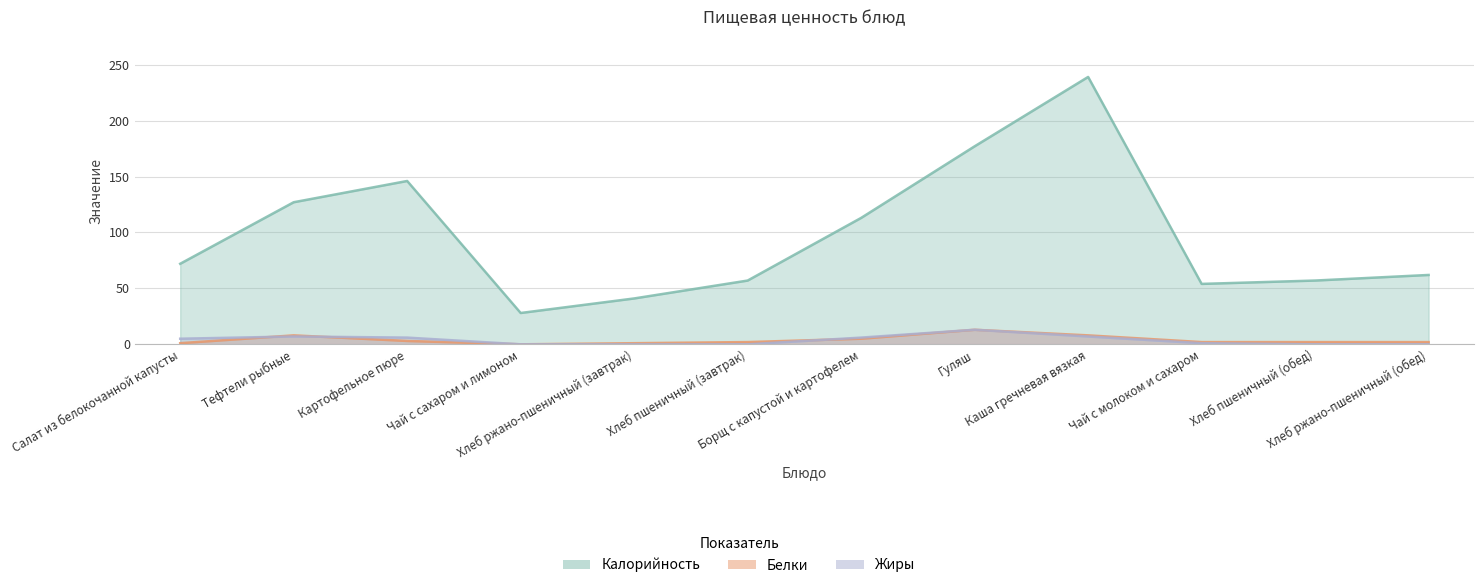

Which label corresponds to the smallest value in the chart?

Чай с сахаром и лимоном